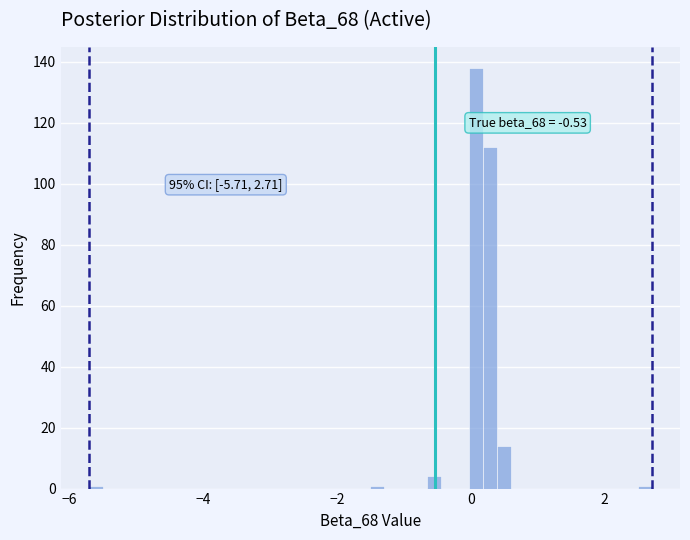

Around what value on the x-axis is the tallest bar? Give the approximate position of its centre, as read against the axis.

0.0